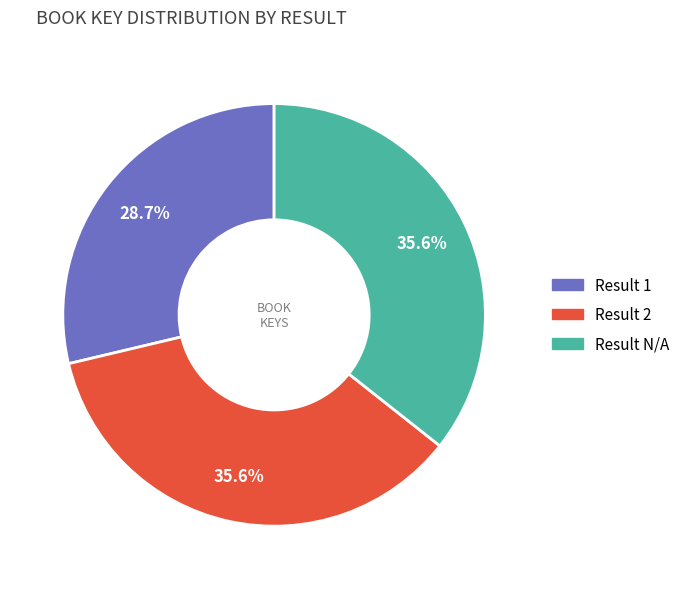

Is there any slice that represents more than half of the pie?

No